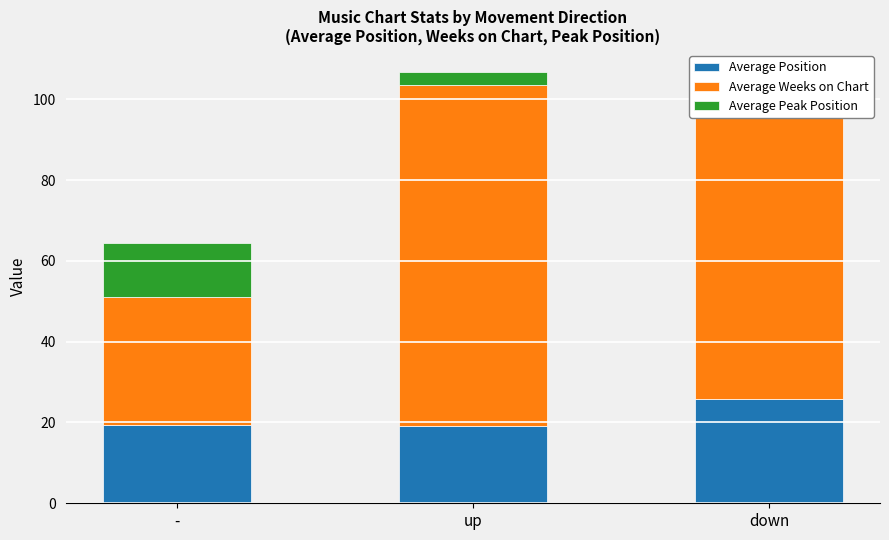

Read the Average Position value at up.

19.1